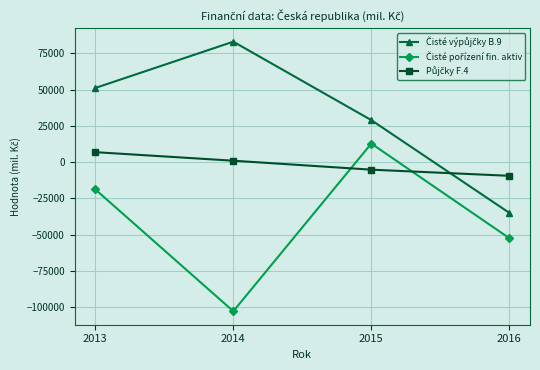

How many distinct data groups are displayed?

3